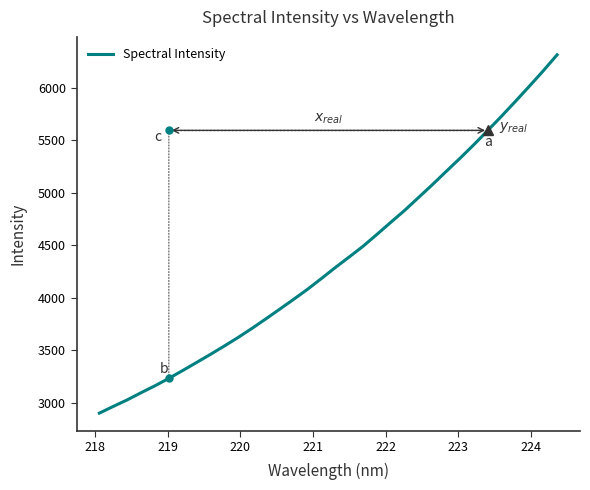

What is the greatest value displayed?

6312.3